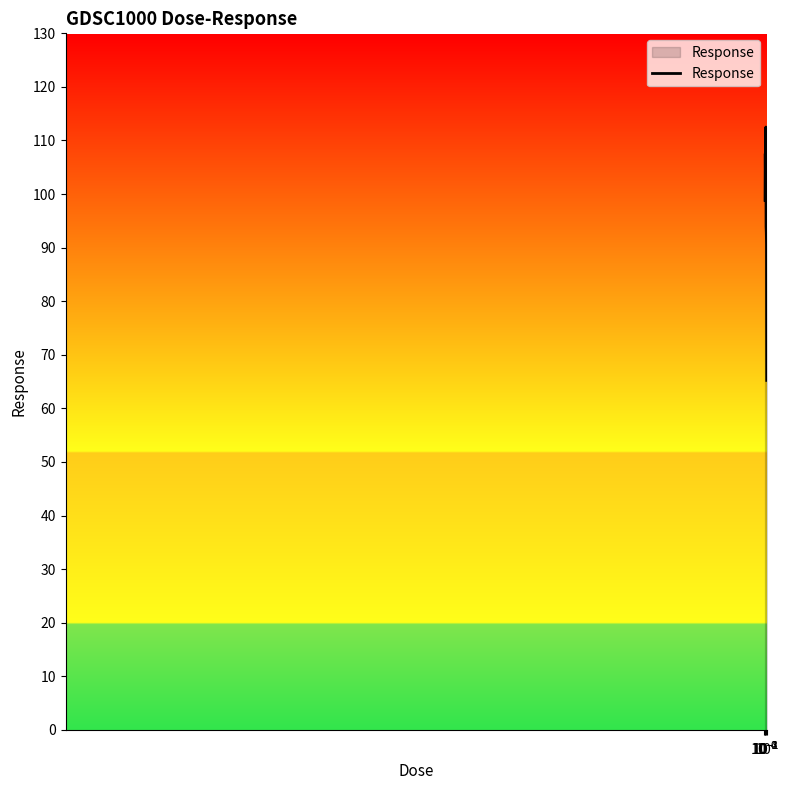

Count the number of values greater than 98.

5